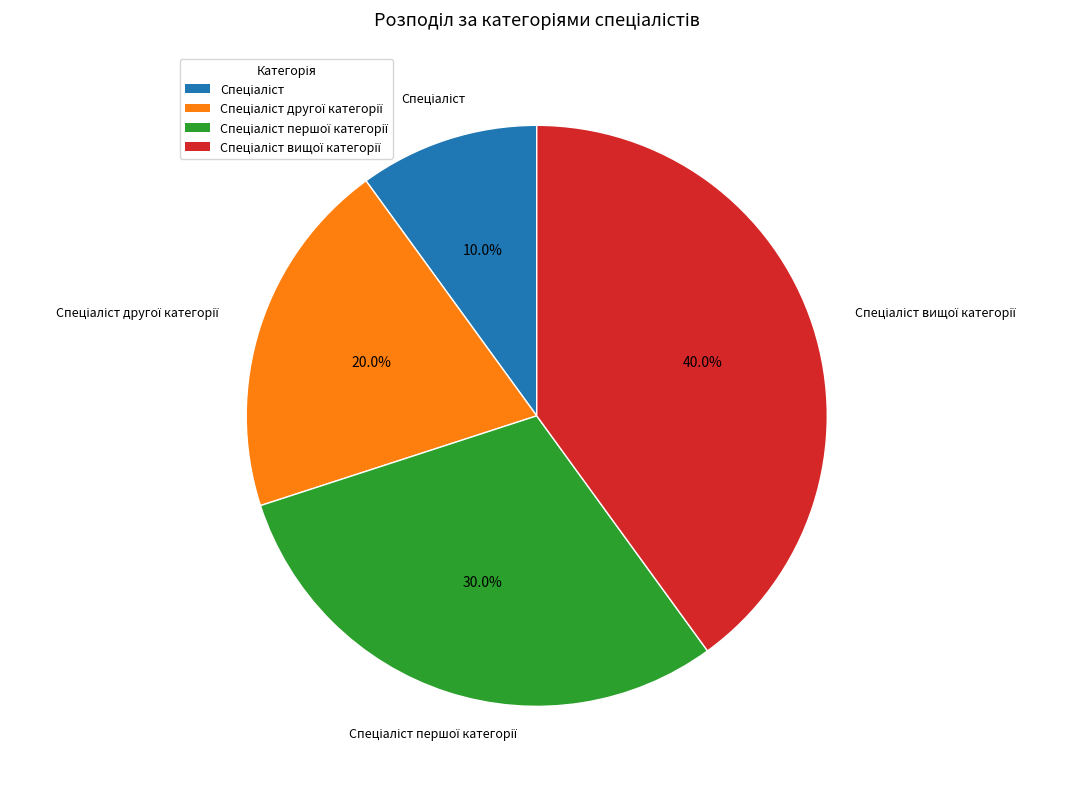

Does any single category account for the majority?

No